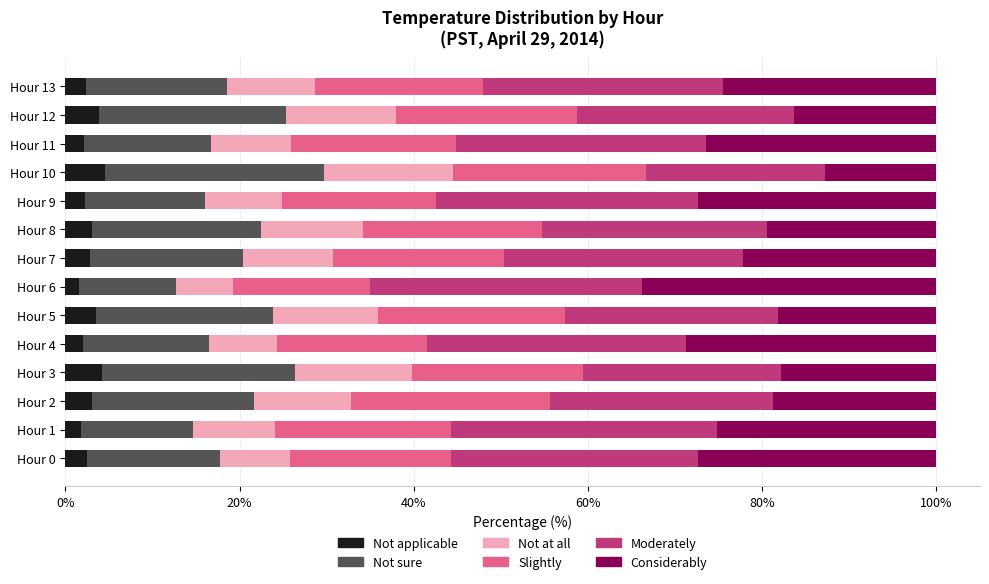

What is the difference between the second highest and minimum values in the Not applicable series?

2.7